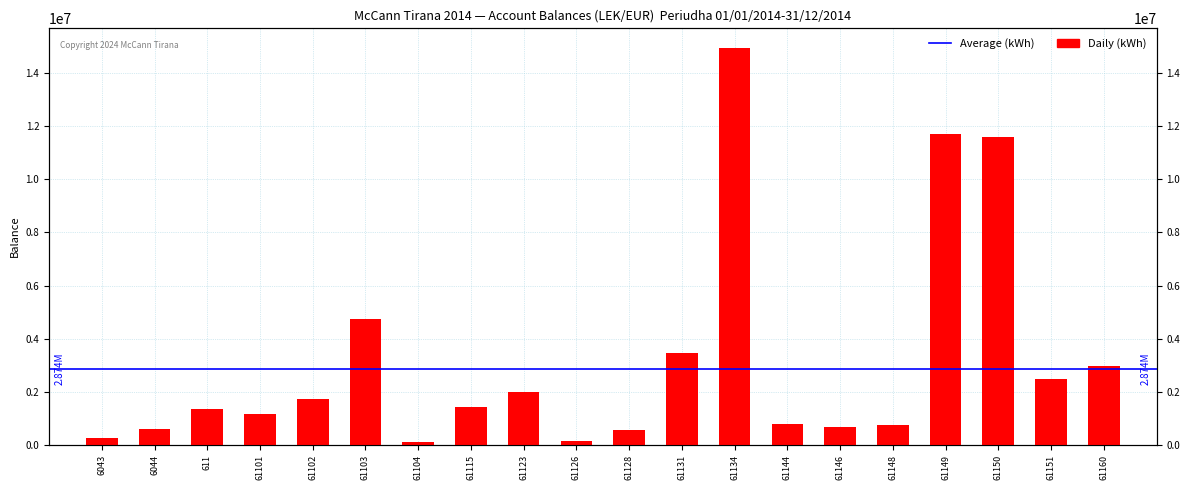

Which category has the lowest value across all series?

61104